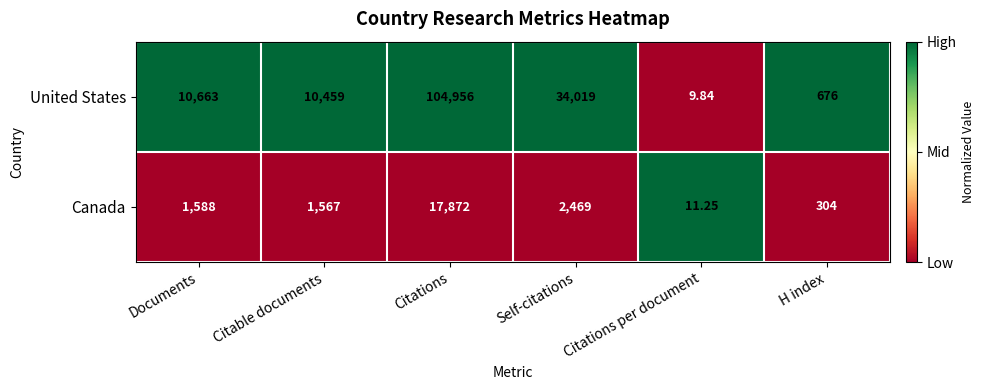

Which series changed the most between Citable documents and H index?

United States